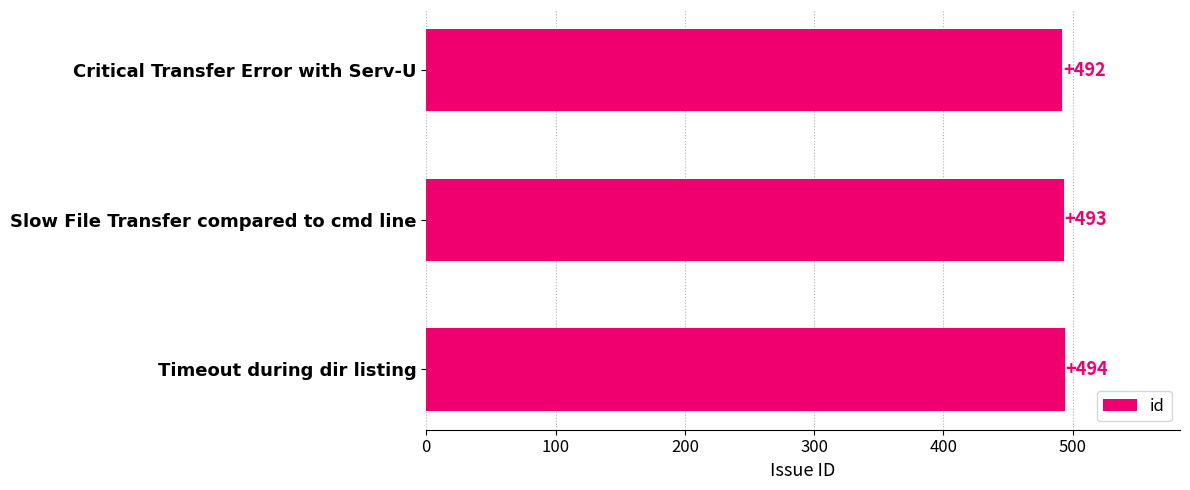

How many values are between 492 and 494?

3